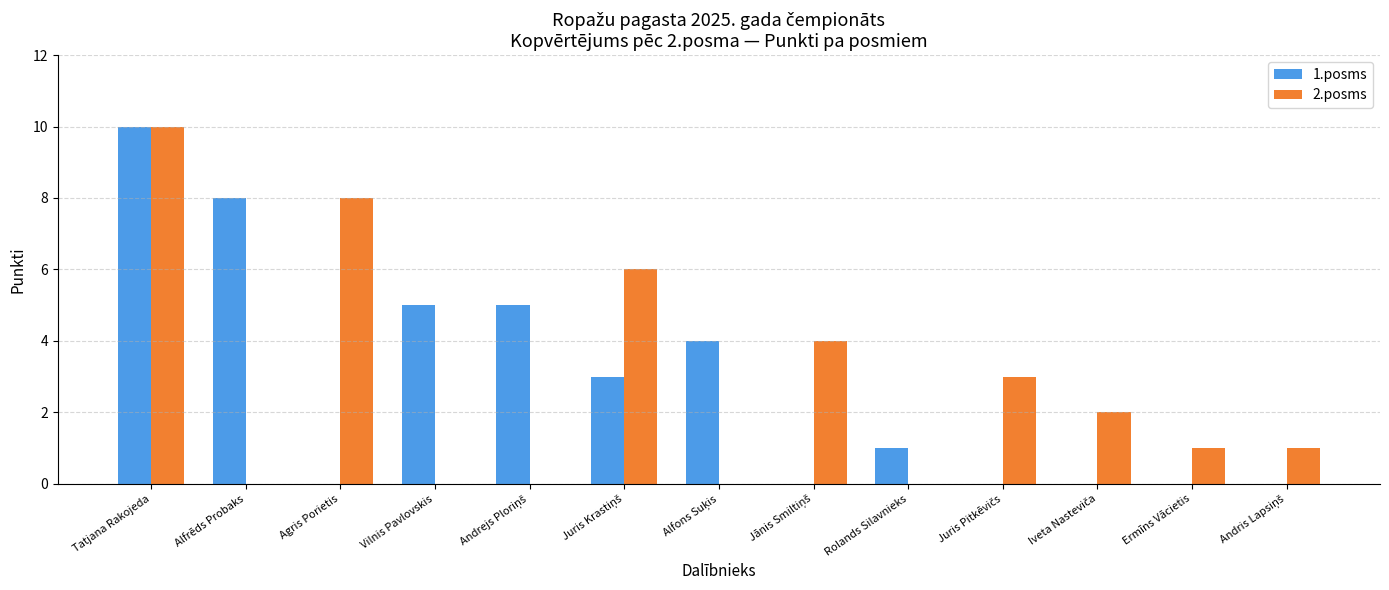

At which category does the chart reach its peak across all series?

Tatjana Rakojeda